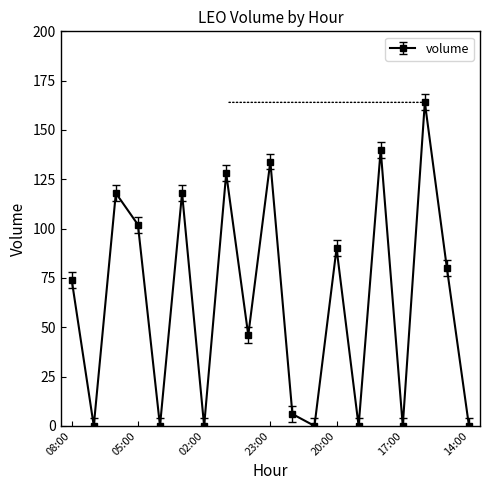

Reading left to right, transcribe all the data shown in this chart.

74	0	118	102	0	118	0	128	46	134	6	0	90	0	140	0	164	80	0